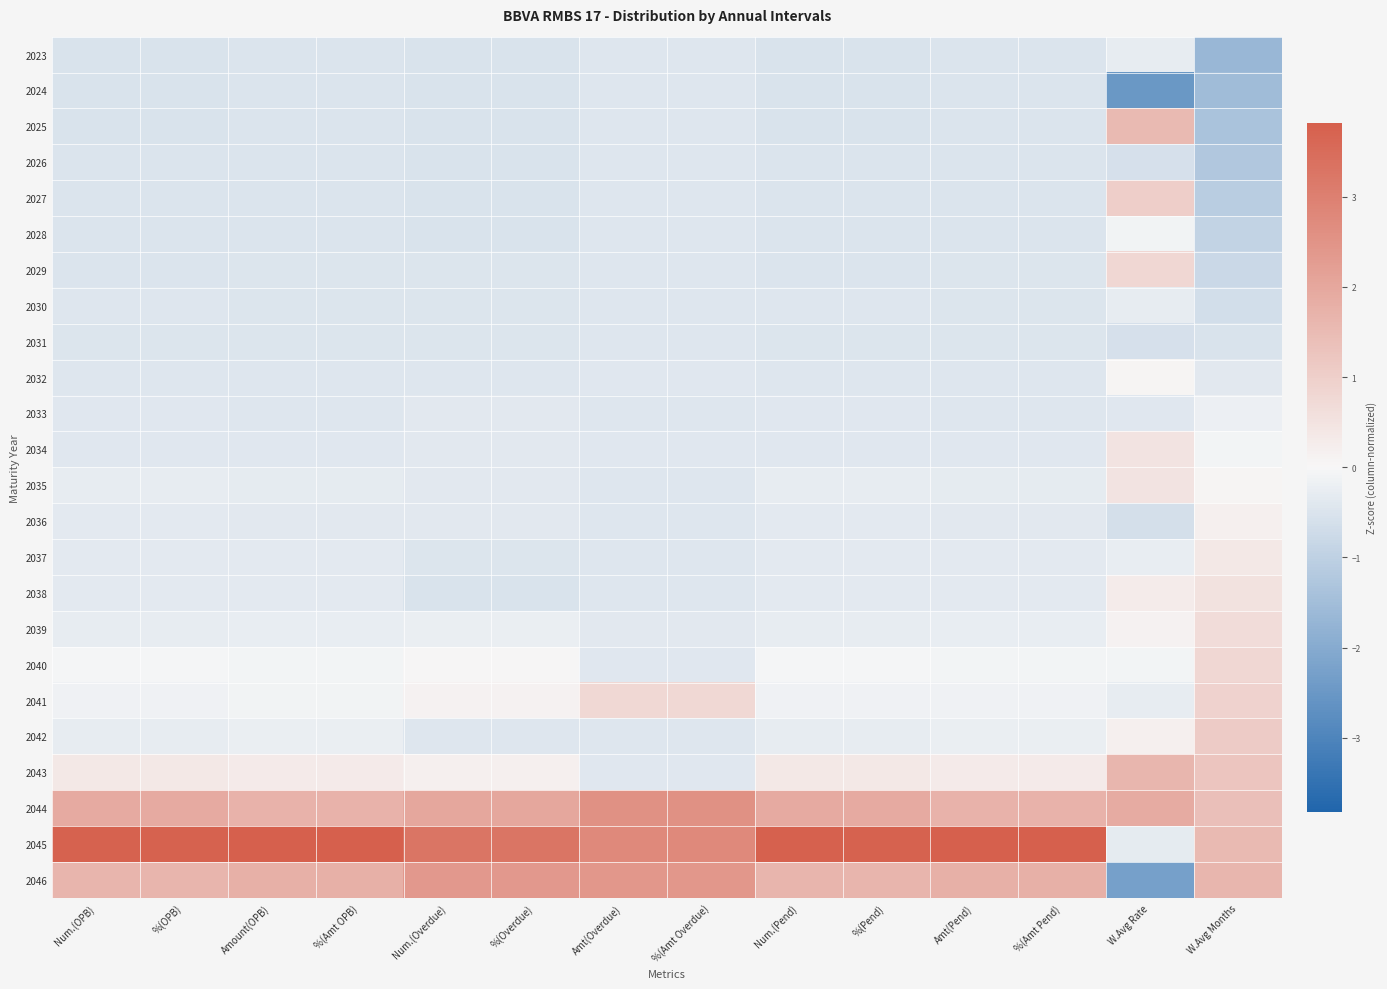

Which series has the largest total across all categories?

2045